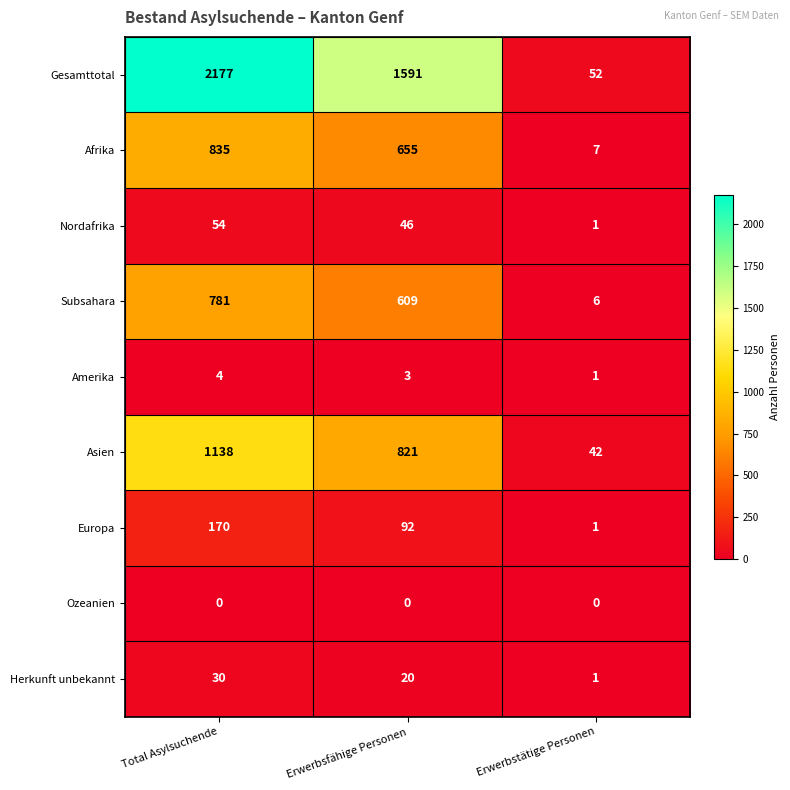

The Europa series shows 33 at Erwerbsfähige Personen. True or false?

False